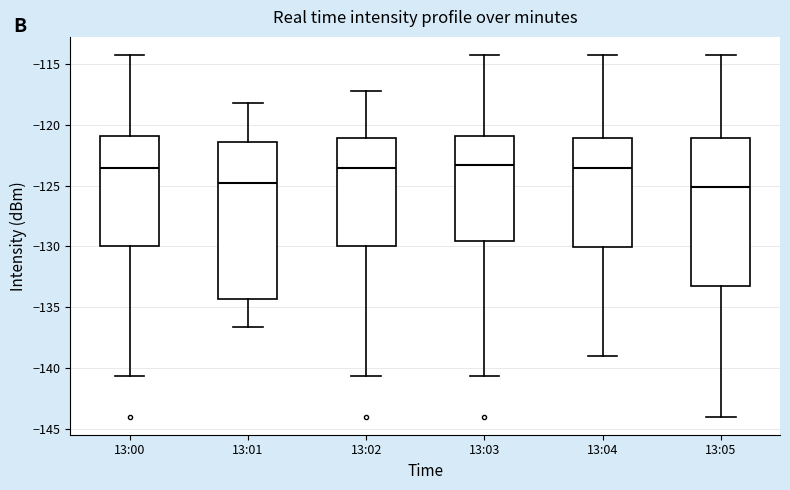

Where does the upper whisker of the box for 13:00 end on the y-axis? The values are not printed on the chart, so give them approximately, as read against the axis.

-114.5